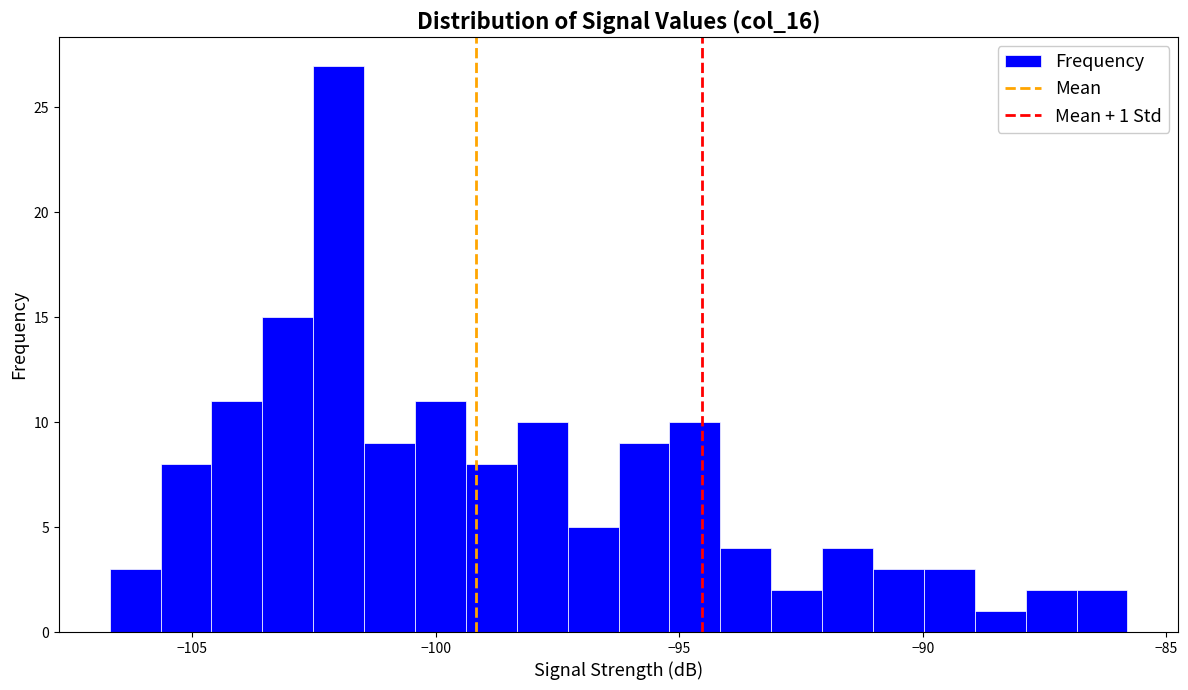

Around what value on the x-axis is the tallest bar? Give the approximate position of its centre, as read against the axis.

-102.0